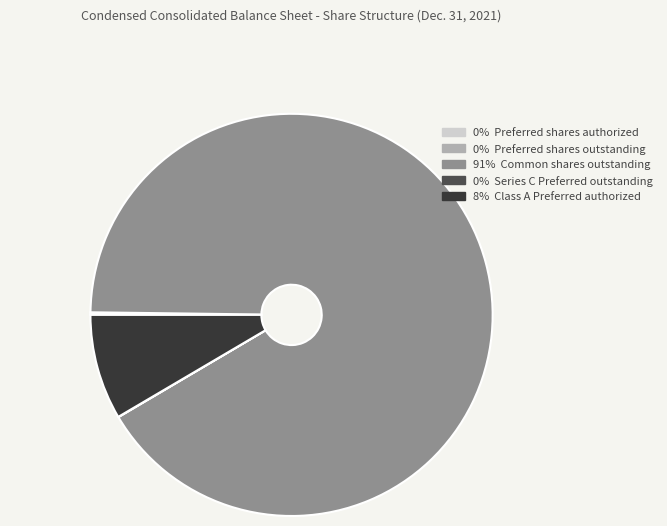

Is there a majority slice in this chart?

Yes